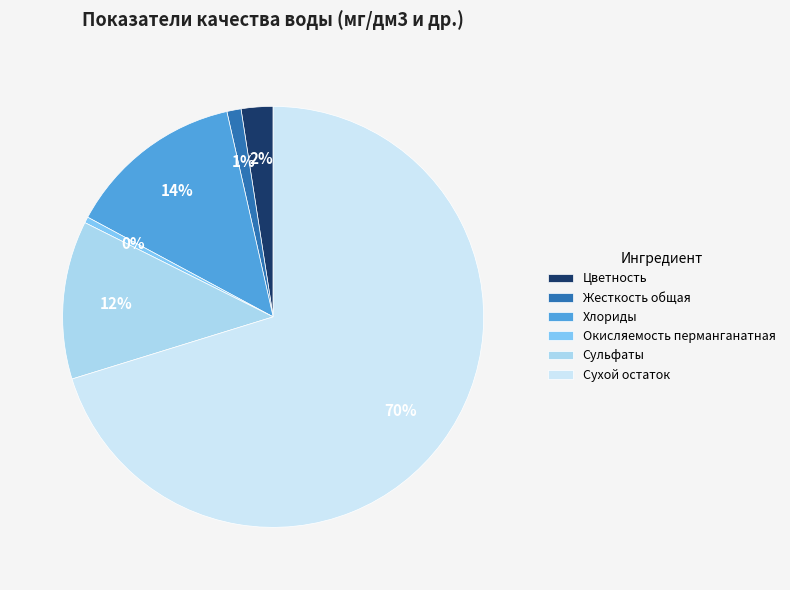

How many slices are in this pie chart?

6